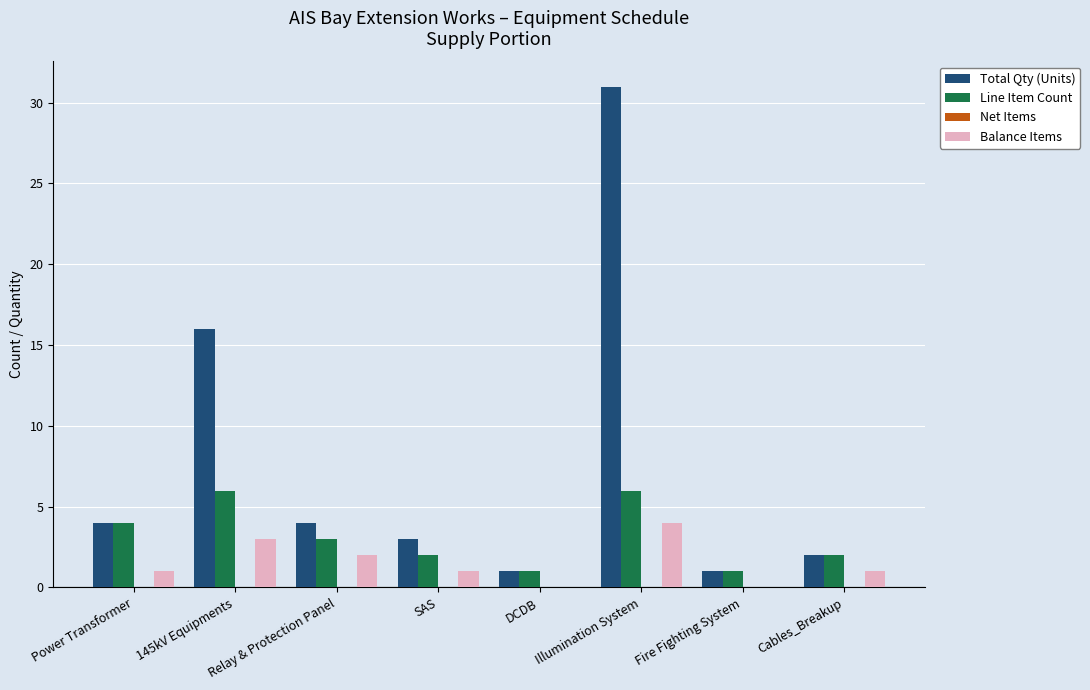

What is the total value across all series at Illumination System?

41